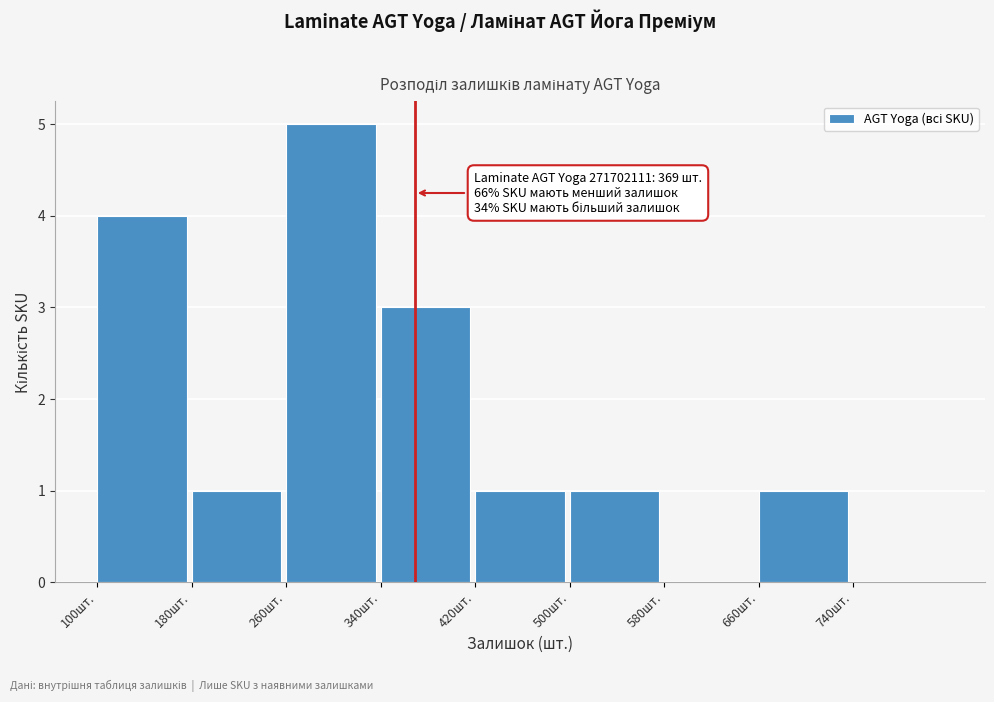

Which range on the x-axis has the tallest bar?

260 to 340